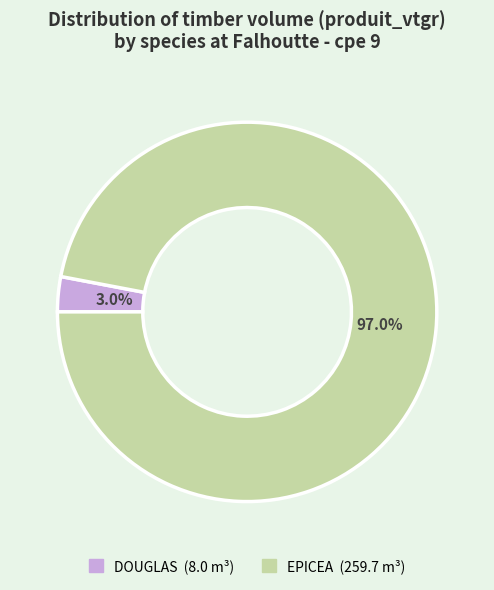

Which has a higher value, DOUGLAS or EPICEA?

EPICEA